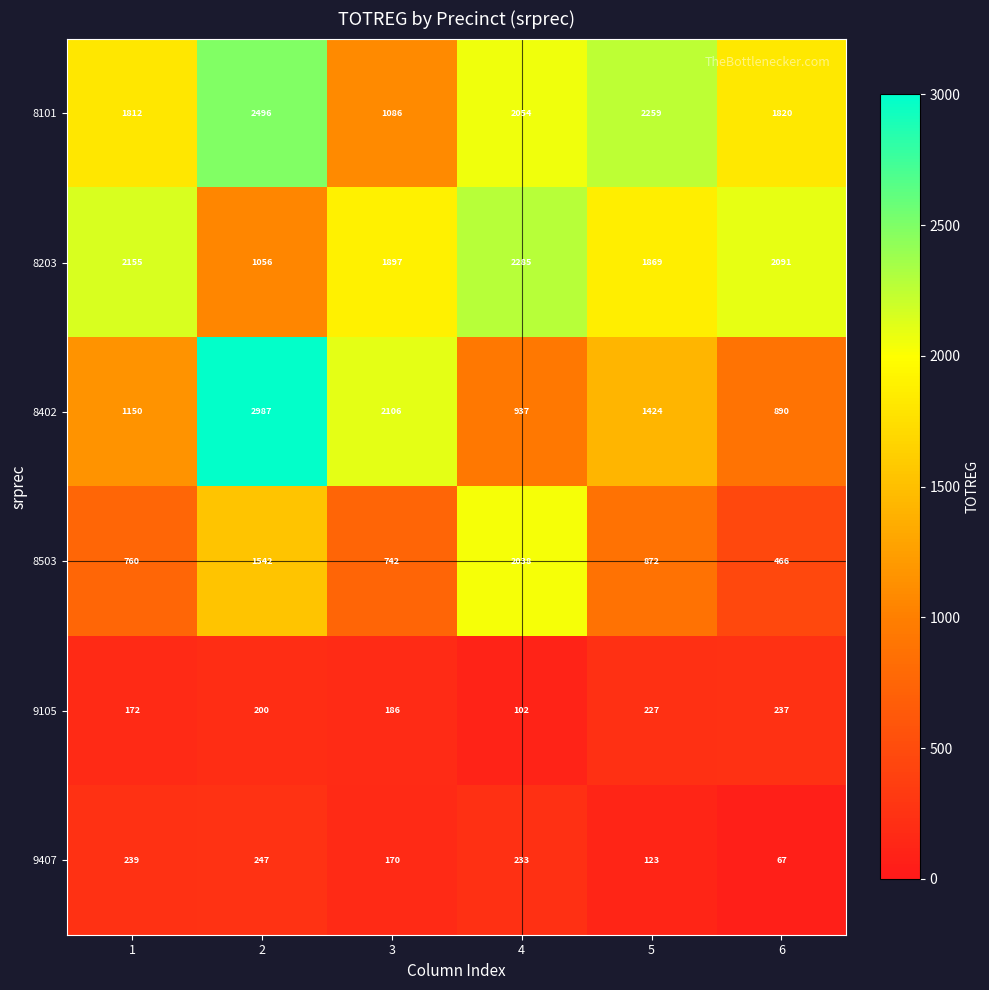

At how many categories does at least one series exceed 649?

6